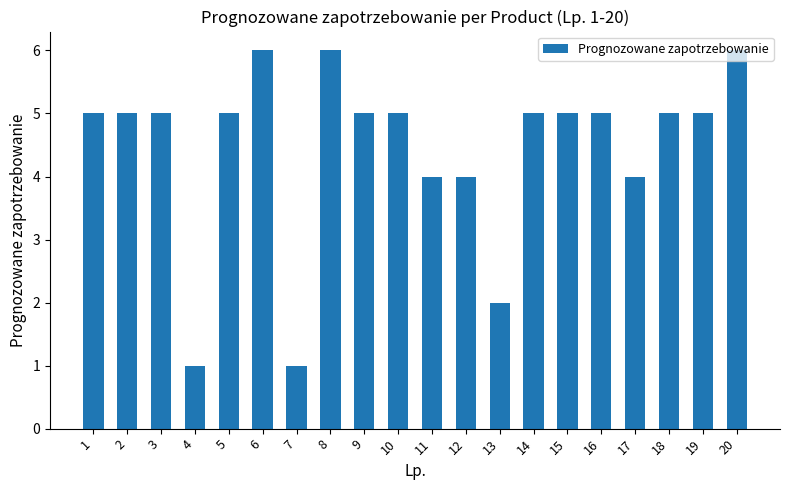

Reading left to right, transcribe all the data shown in this chart.

5	5	5	1	5	6	1	6	5	5	4	4	2	5	5	5	4	5	5	6